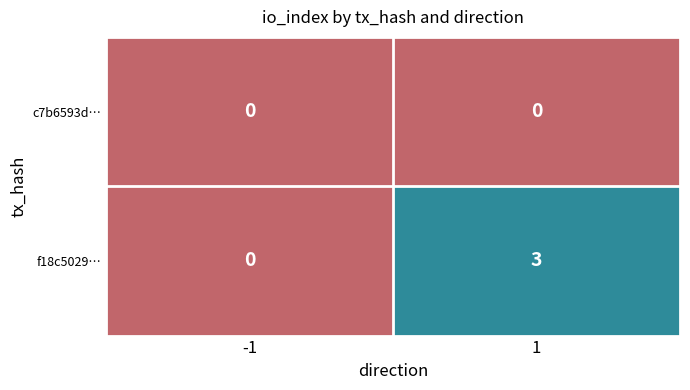

Which series has the widest spread of values?

f18c5029…